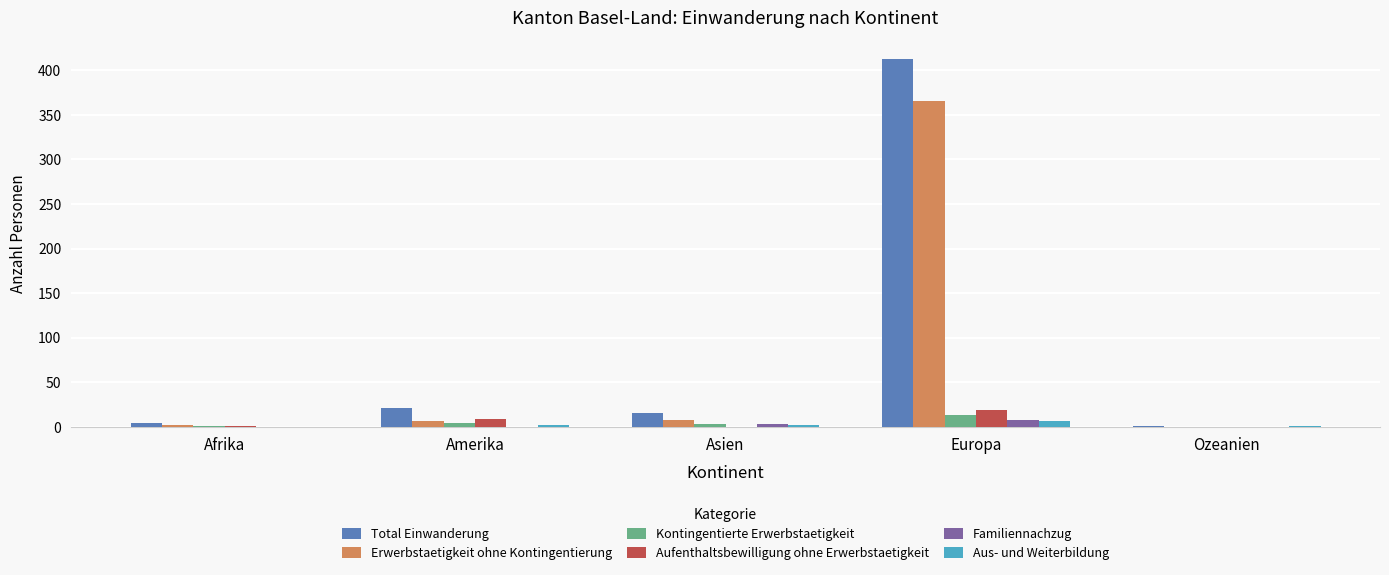

Which category has the highest value across all series?

Europa